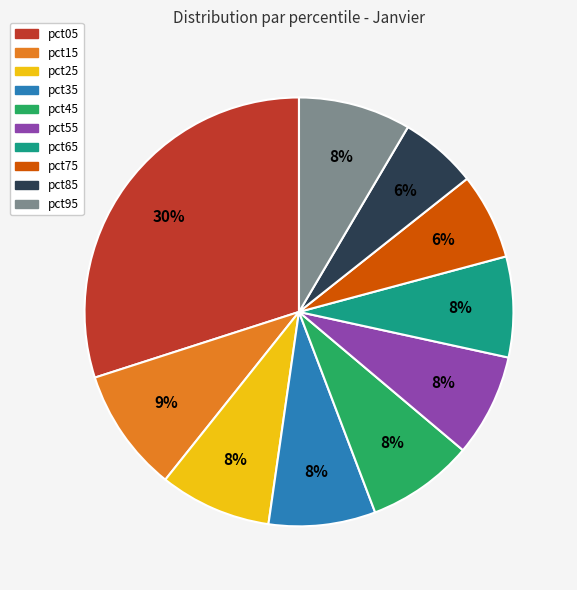

To the nearest percent, what is the average slice percentage?

10%